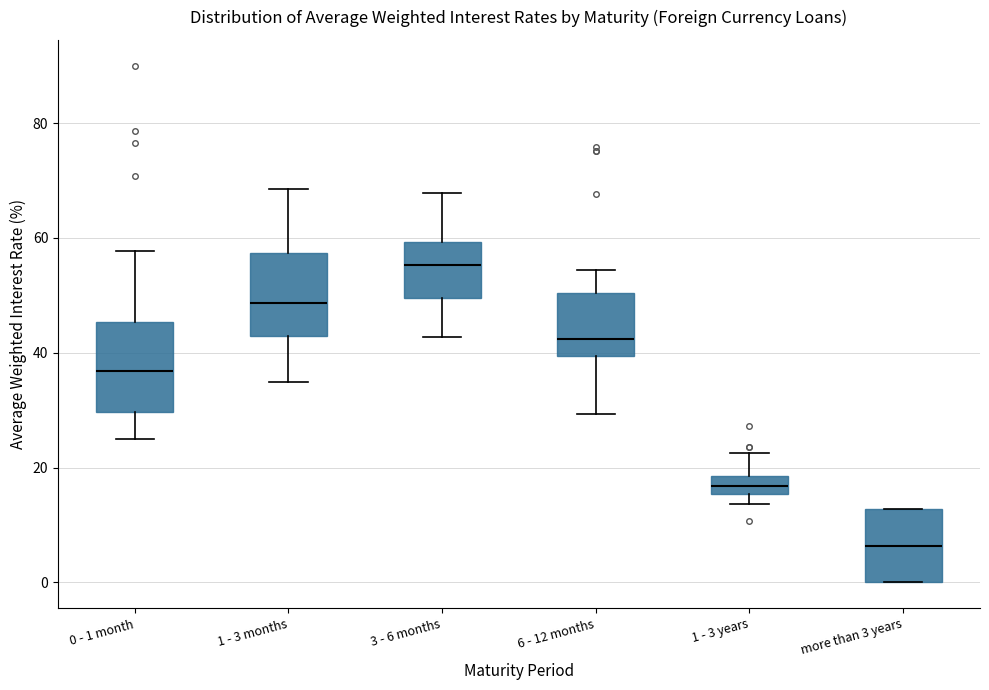

Reading left to right, transcribe this box plot: for each box, give where its median line is, the range the box spans, and where its two whiskers end, as read against the y-axis. The values are not printed on the chart, so give them approximately, as read against the axis.

0 - 1 month: median 36, box 30 to 46, whiskers 24 to 58
1 - 3 months: median 48, box 42 to 58, whiskers 34 to 68
3 - 6 months: median 56, box 50 to 60, whiskers 42 to 68
6 - 12 months: median 42, box 40 to 50, whiskers 30 to 54
1 - 3 years: median 16 (inside the box), box 16 to 18, whiskers 14 to 22
more than 3 years: median 6, box 0 to 12, whiskers 0 to 12